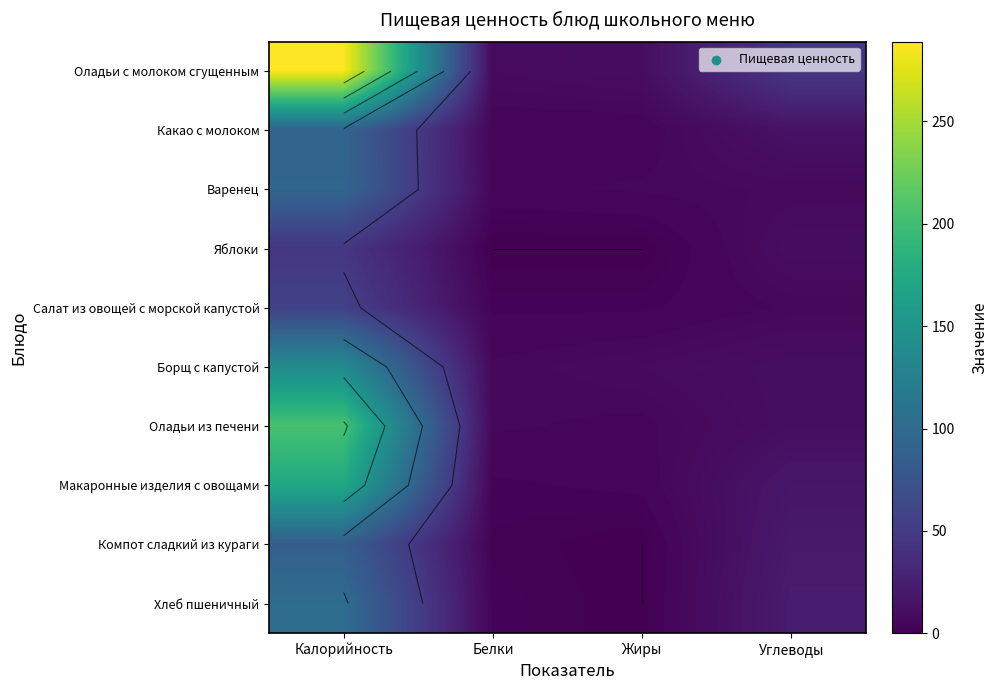

The value of Хлеб пшеничный at Калорийность is 68. True or false?

False